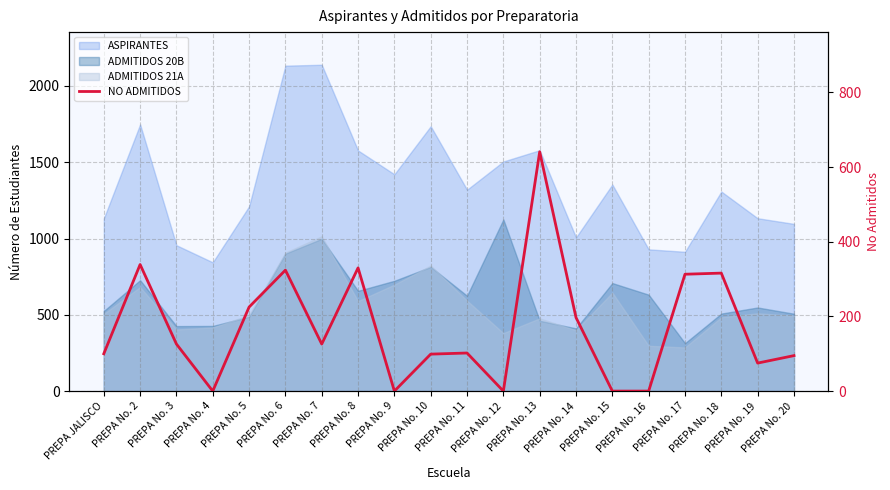

What is the label of the 9th point from the right?

PREPA No. 12